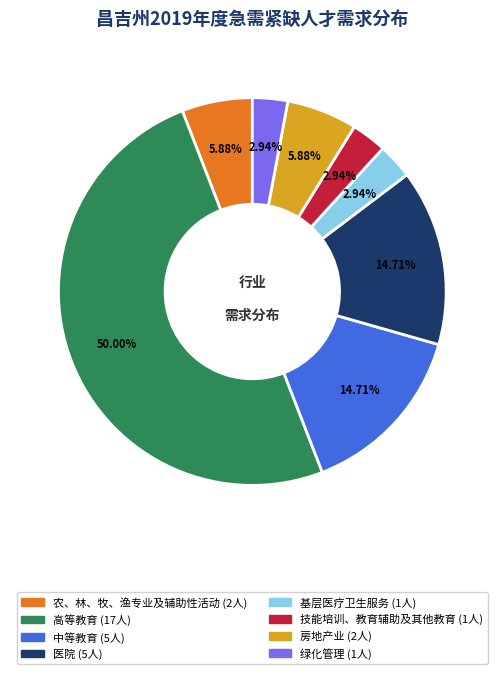

To the nearest percent, what is the combined percentage of 高等教育 and 医院?

65%